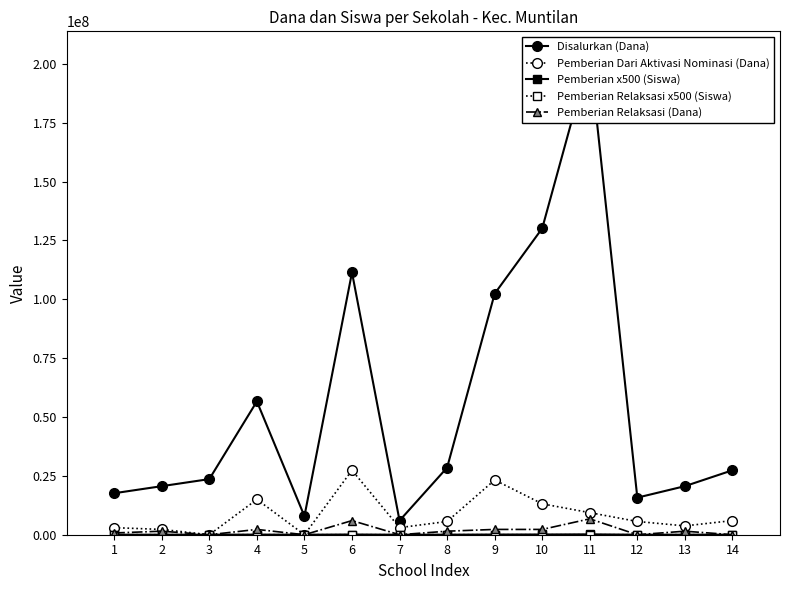

Which series has the largest range (max minus min)?

Disalurkan (Dana)